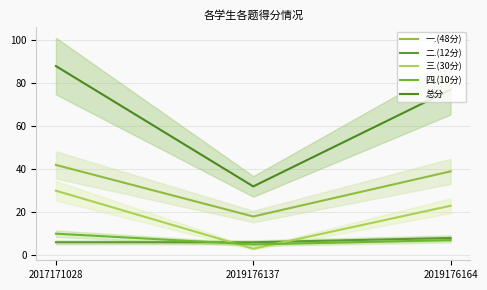

Is the value of 总分 at 2019176137 greater than the value of 一.(48分) at 2017171028?

No